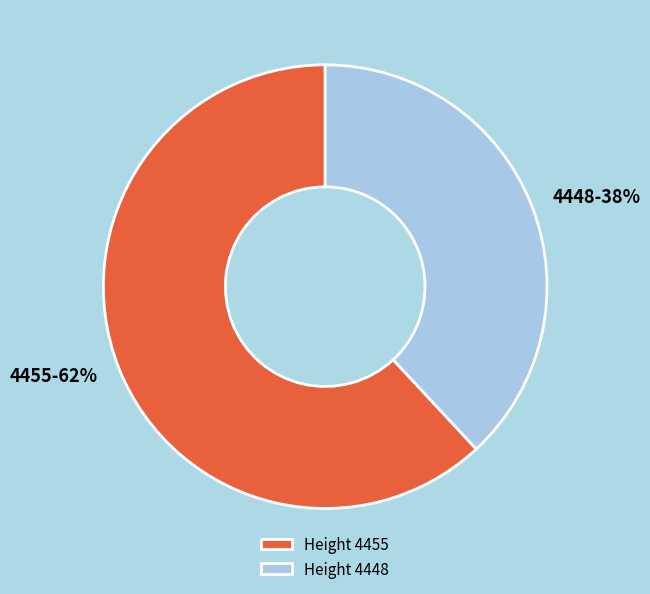

To the nearest percent, what percentage of the pie is 4455?

62%